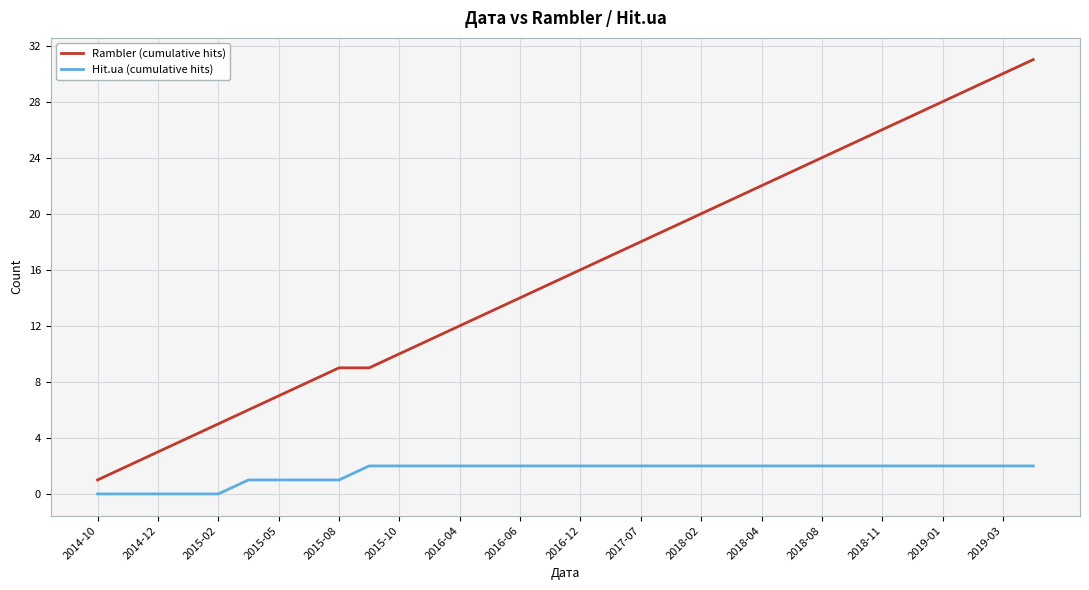

List the series in order of their overall mean, highest first.

Rambler (cumulative hits), Hit.ua (cumulative hits)